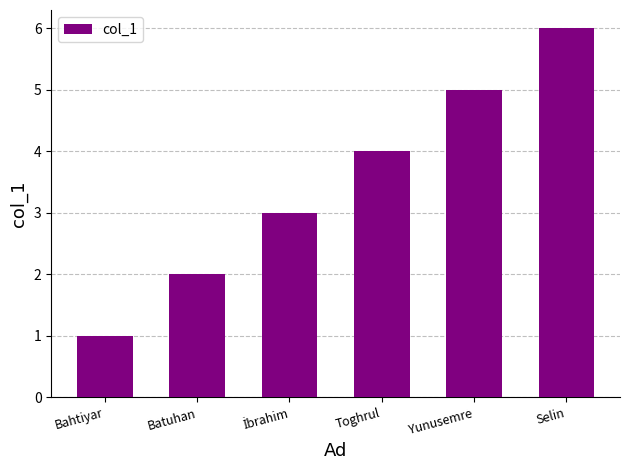

Read the value at Selin.

6